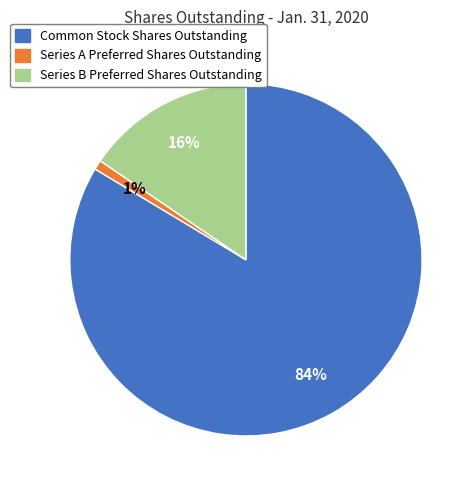

The Series A Preferred Shares Outstanding slice represents 1% of the pie. True or false?

True